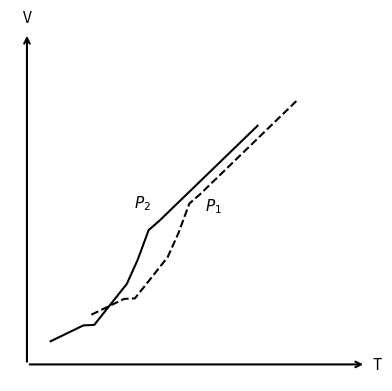

The value of $P_2$ at 12 is 0.3. True or false?

False